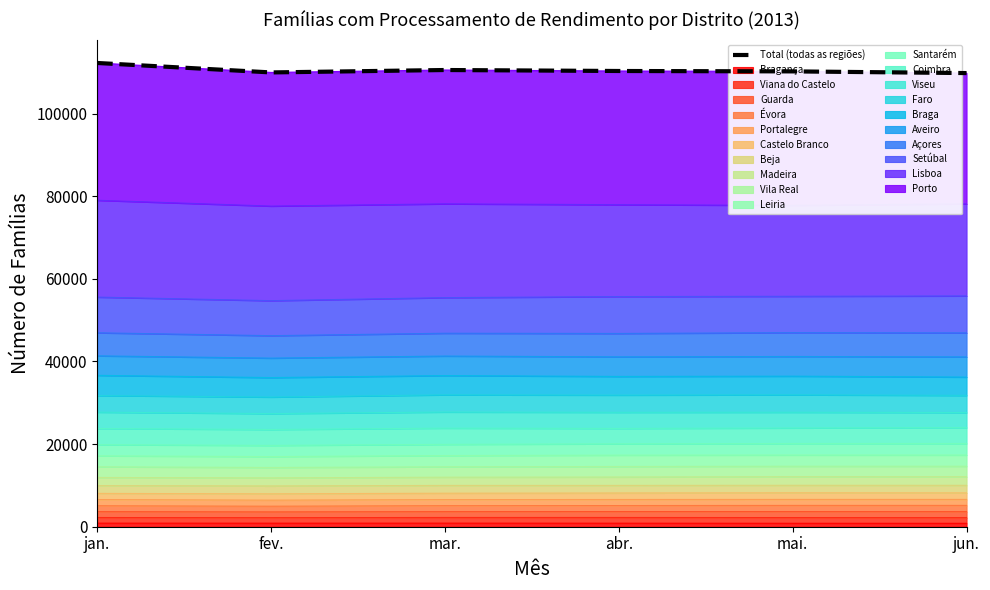

Reading left to right, what are all the values shown in this chart?

jan.=112236	fev.=109949	mar.=110534	abr.=110297	mai.=110202	jun.=109793